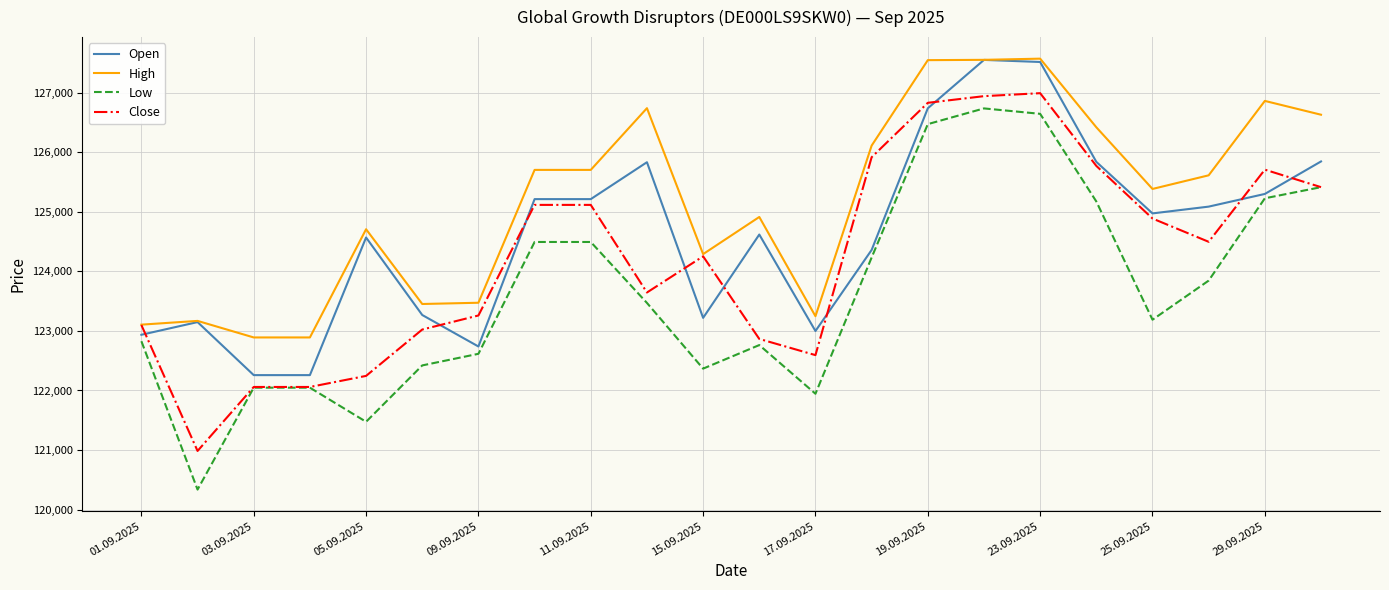

What is the average value of the Open series?

124614